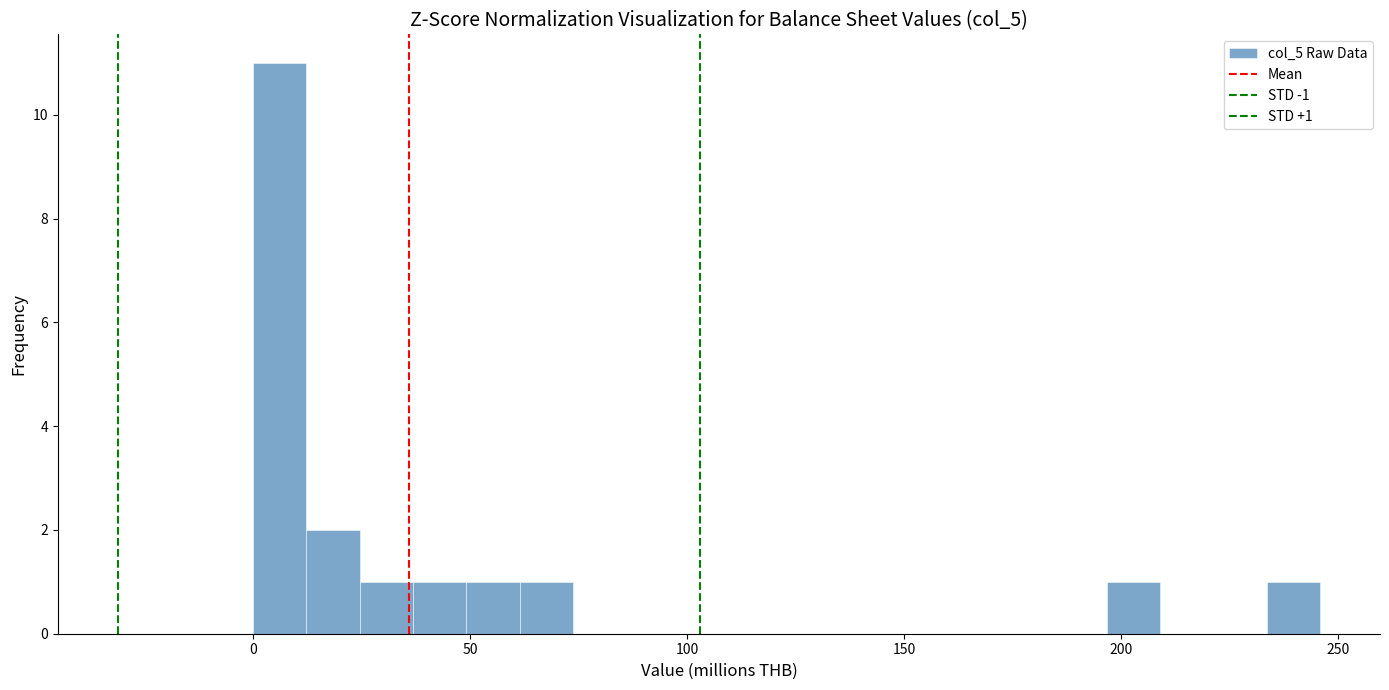

Read against the x-axis, roughly where is the centre of the tallest bar?

5